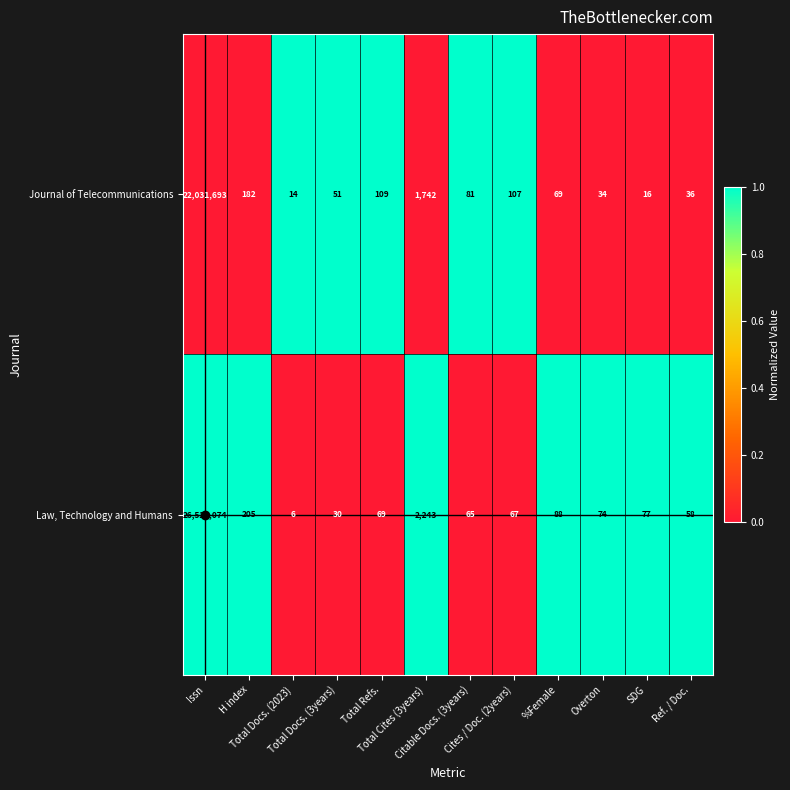

What is the highest value of the Law, Technology and Humans series?

26524074